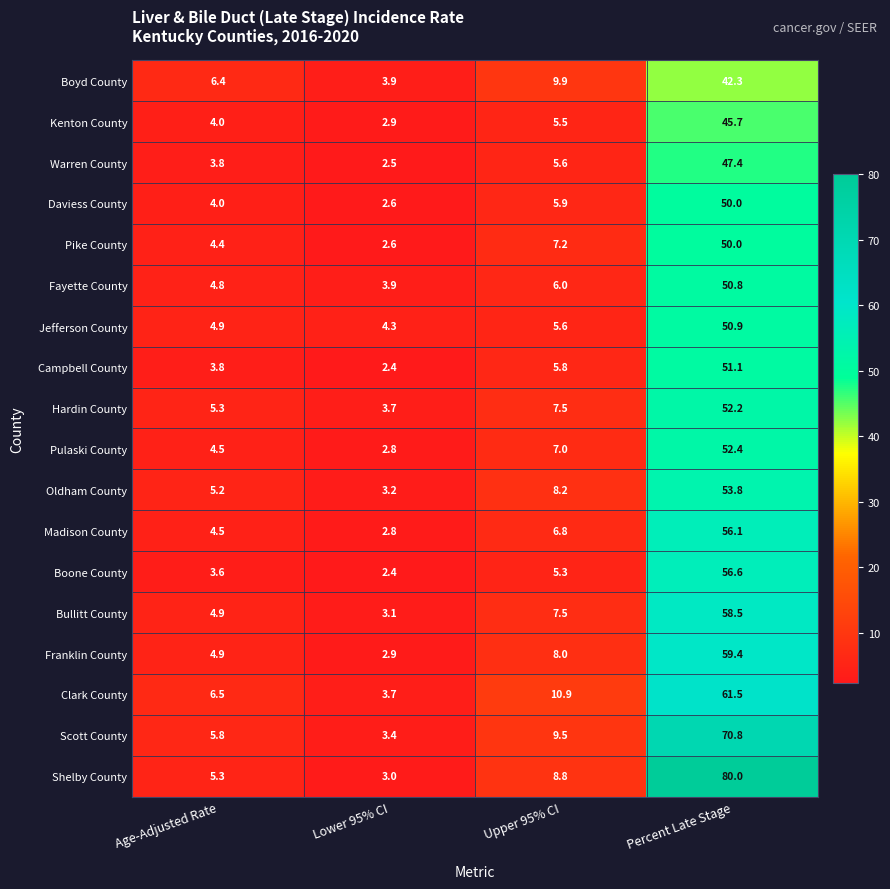

What is the difference between the highest and lowest values at Percent Late Stage?

37.7